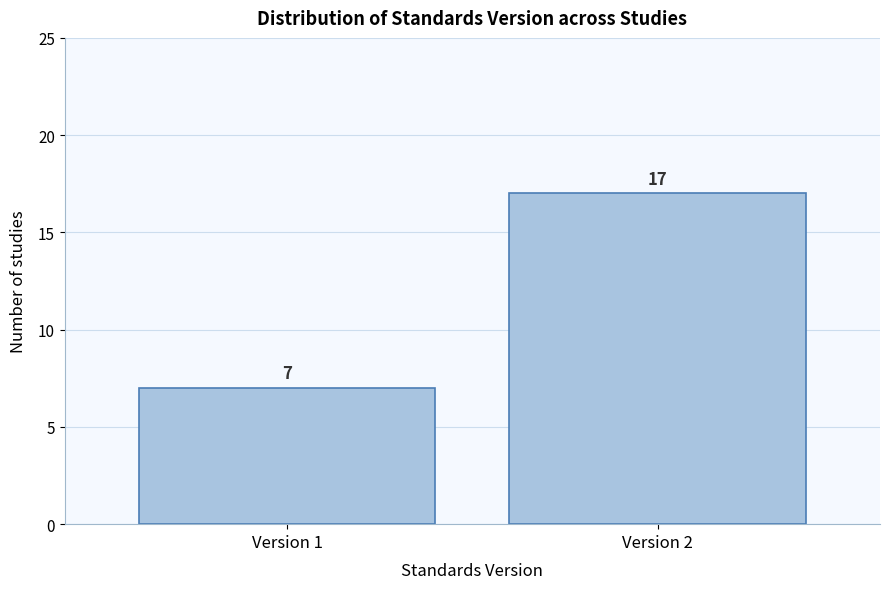

Reading right to left, list all the values displayed in this chart.

Version 2=17	Version 1=7